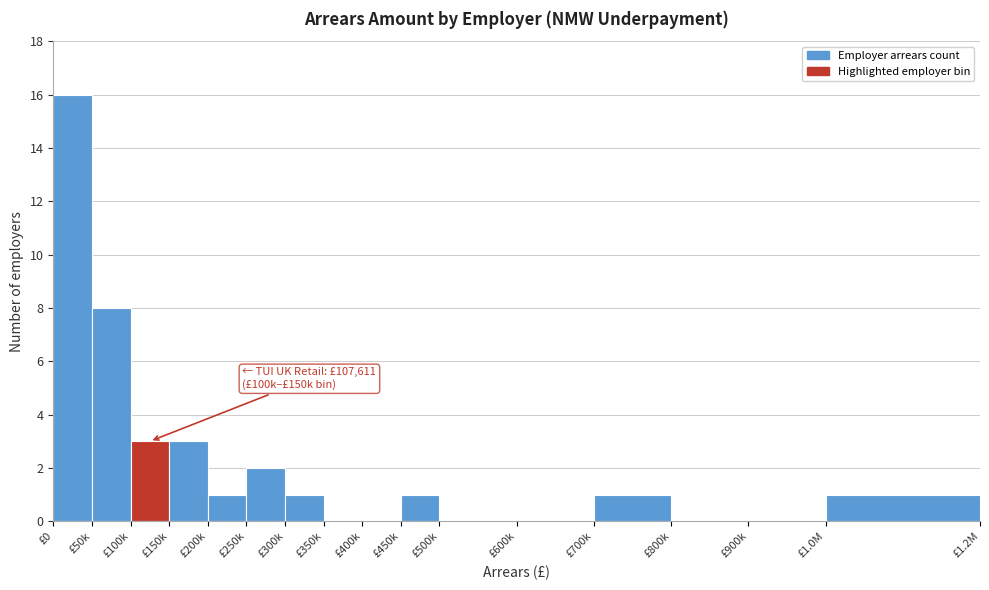

Reading left to right, transcribe all the data shown in this chart.

£0=16	£50k=8	£100k=3	£150k=3	£200k=1	£250k=2	£300k=1	£350k=0	£400k=0	£450k=1	£500k=0	£600k=0	£700k=1	£800k=0	£900k=0	£1.0M=1